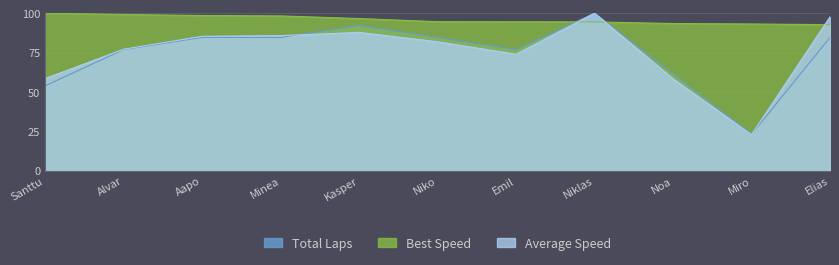

What position from the right is Minea?

8